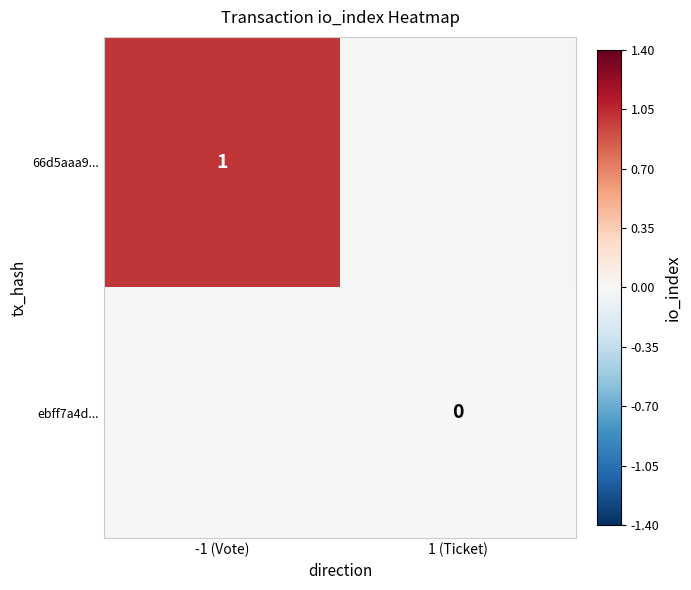

True or false: 66d5aaa9... has a value of 1.0 at -1 (Vote).

True